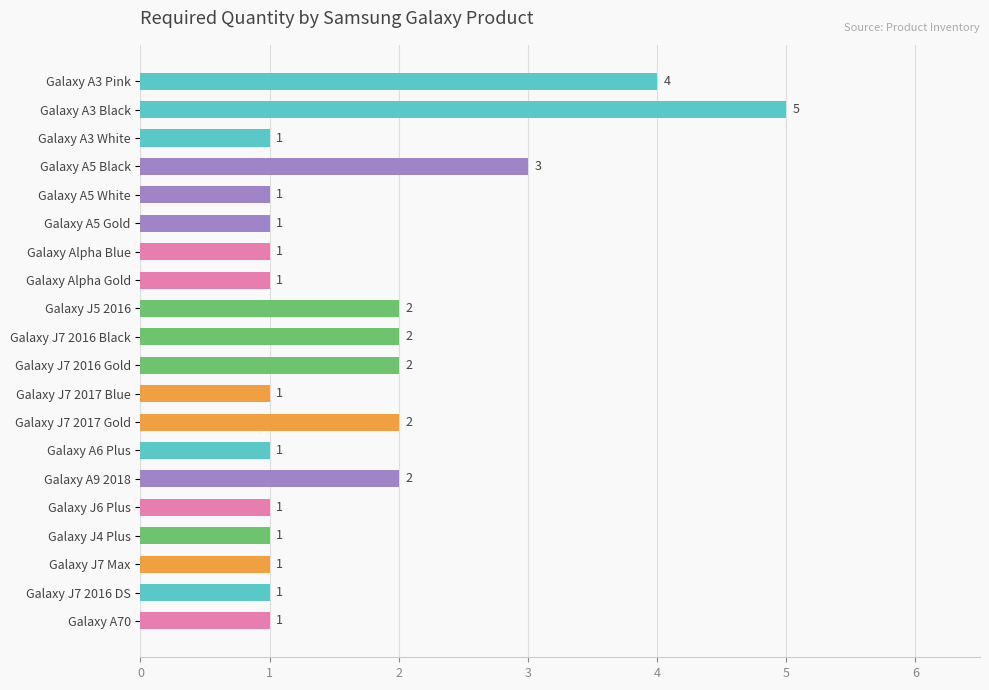

Is it true that the value at Galaxy A5 White is 1?

True